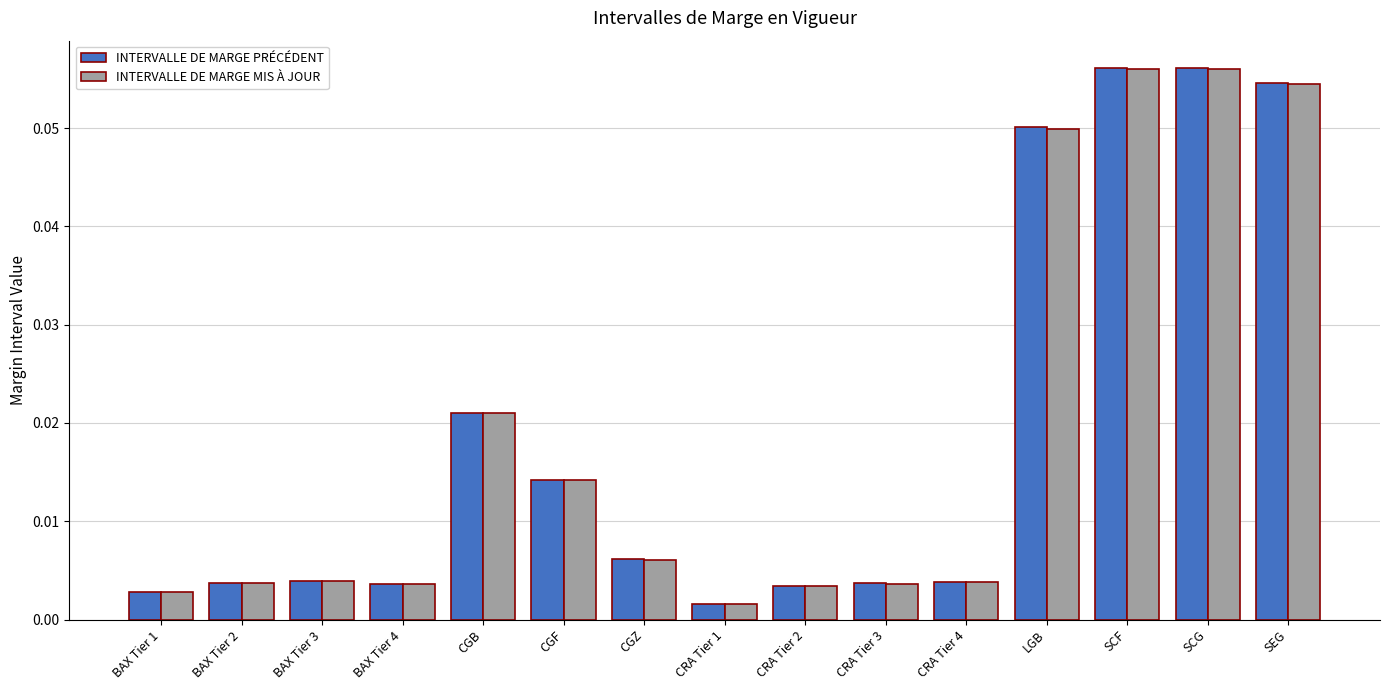

Which label corresponds to the smallest value in the chart?

CRA Tier 1